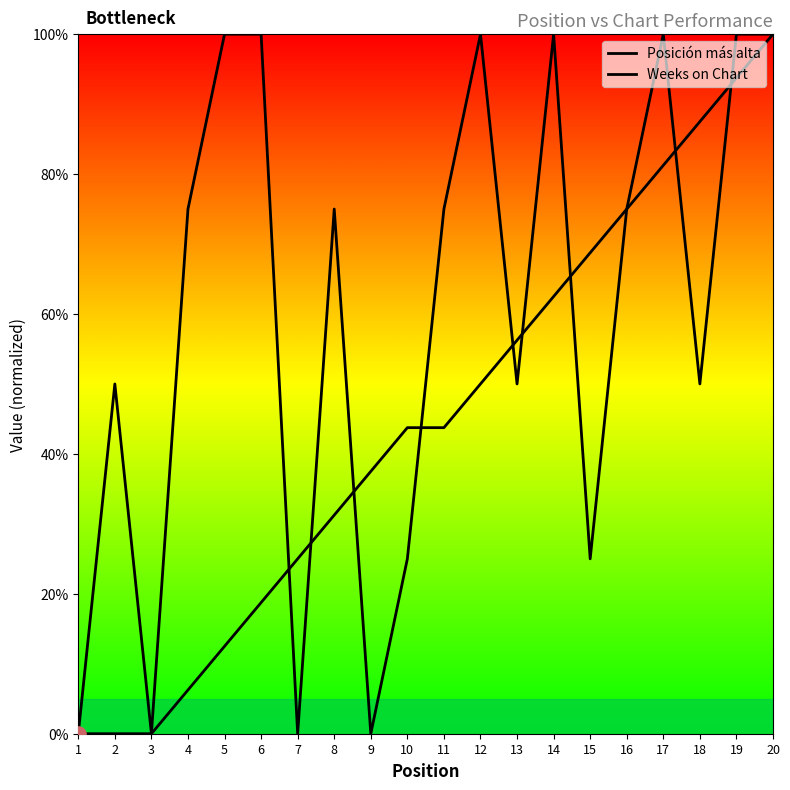

What is the total value across all series at 5?

112.5